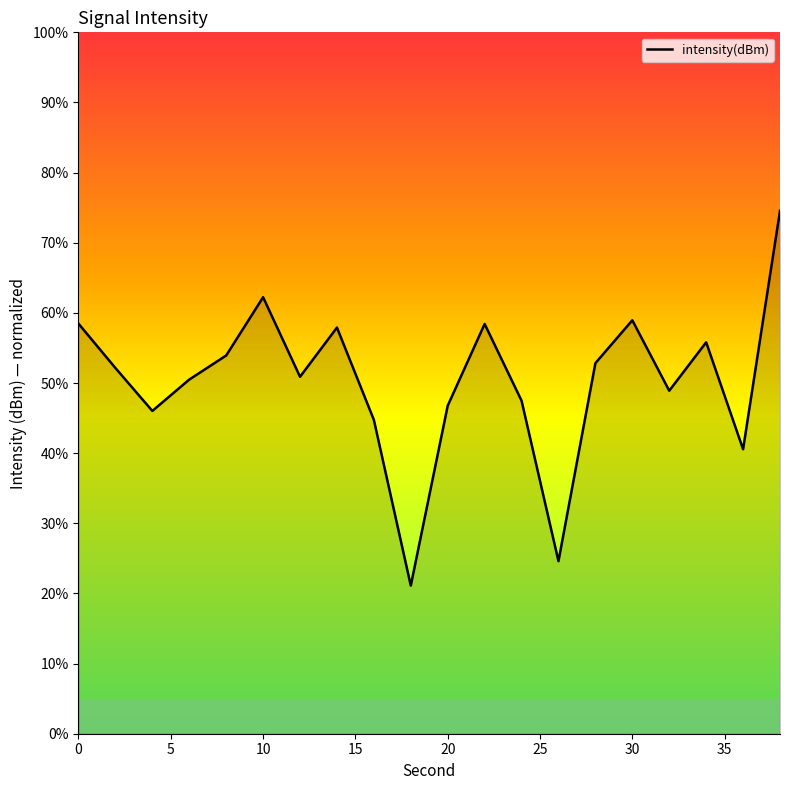

What is the minimum value shown in the chart?

21.1